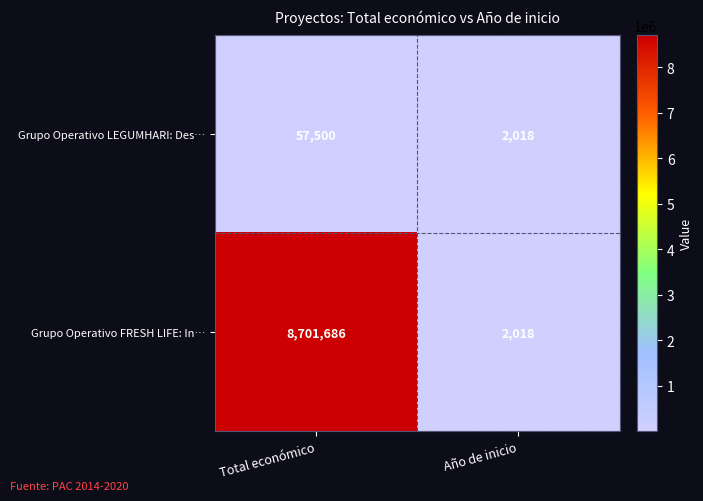

What is the approximate value of Grupo Operativo LEGUMHARI: Des… at Total económico, to the nearest 100?

57500